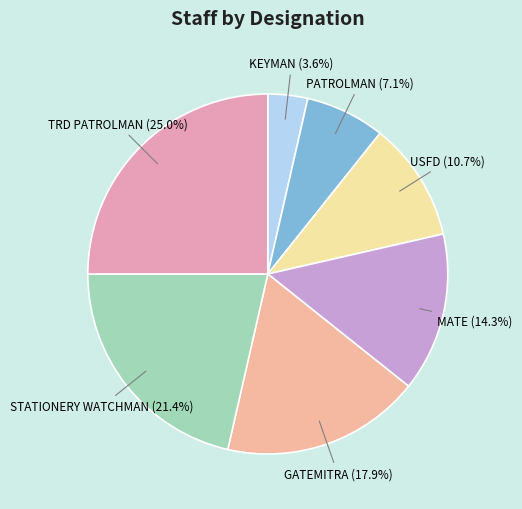

True or false: GATEMITRA accounts for 18% of the total.

True